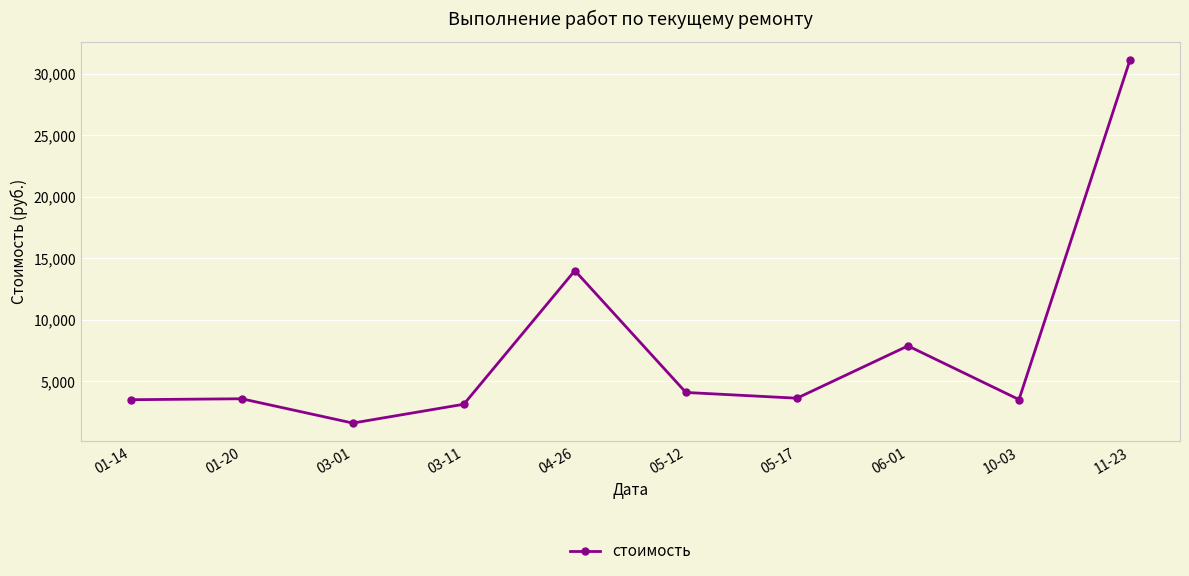

At which label does the data first exceed 3621?

04-26